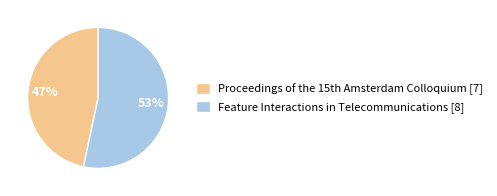

To the nearest percent, what is the average slice percentage?

50%